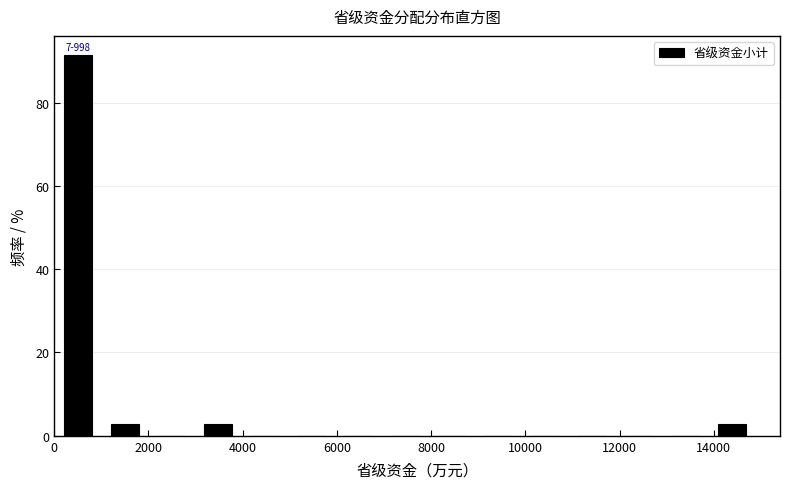

Over which range of the x-axis is the bar tallest?

0 to 1000